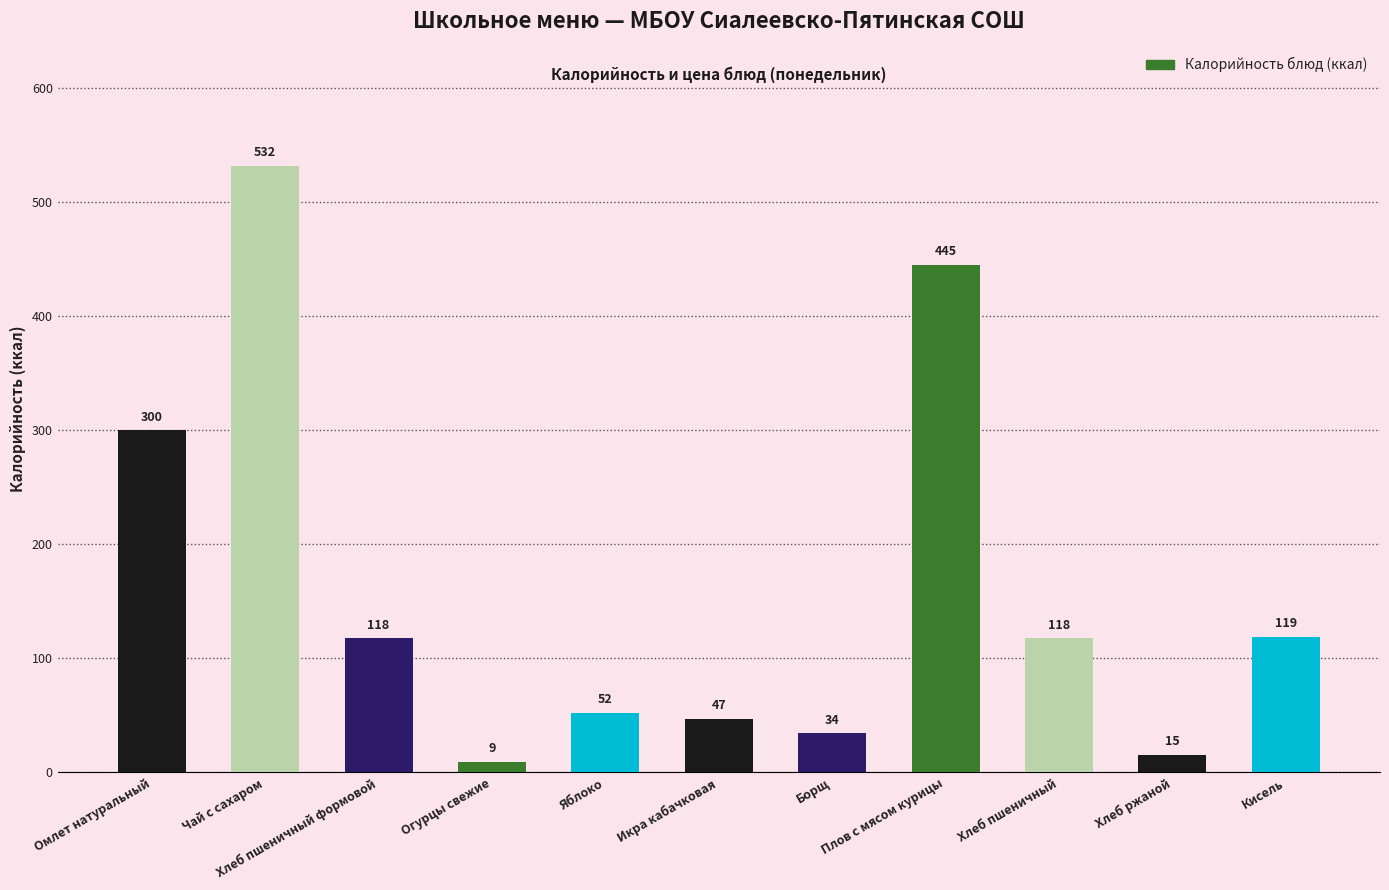

At which label is the value closest to 270?

Омлет натуральный